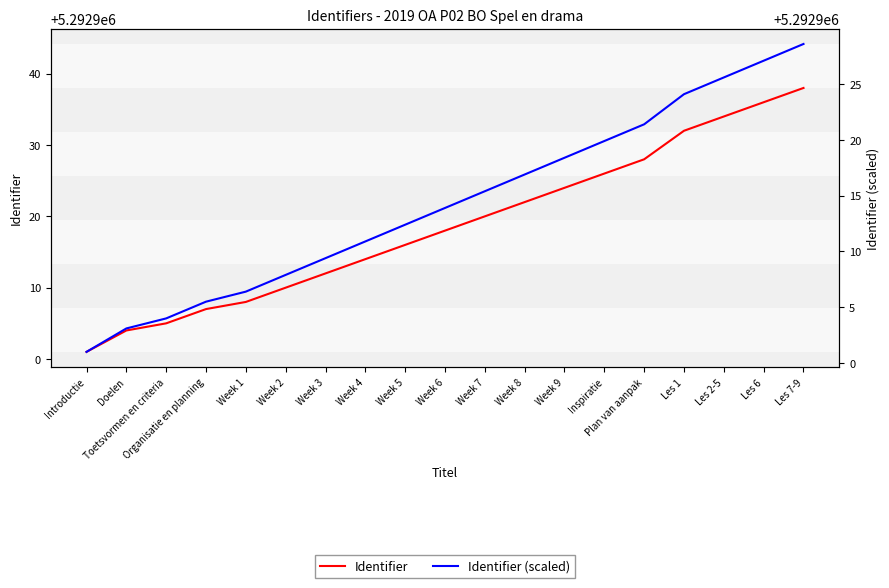

What is the average value of the Identifier series?

5292918.7